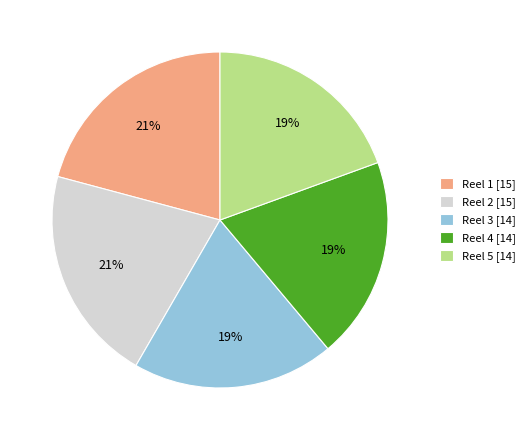

True or false: Reel 4 accounts for 31% of the total.

False